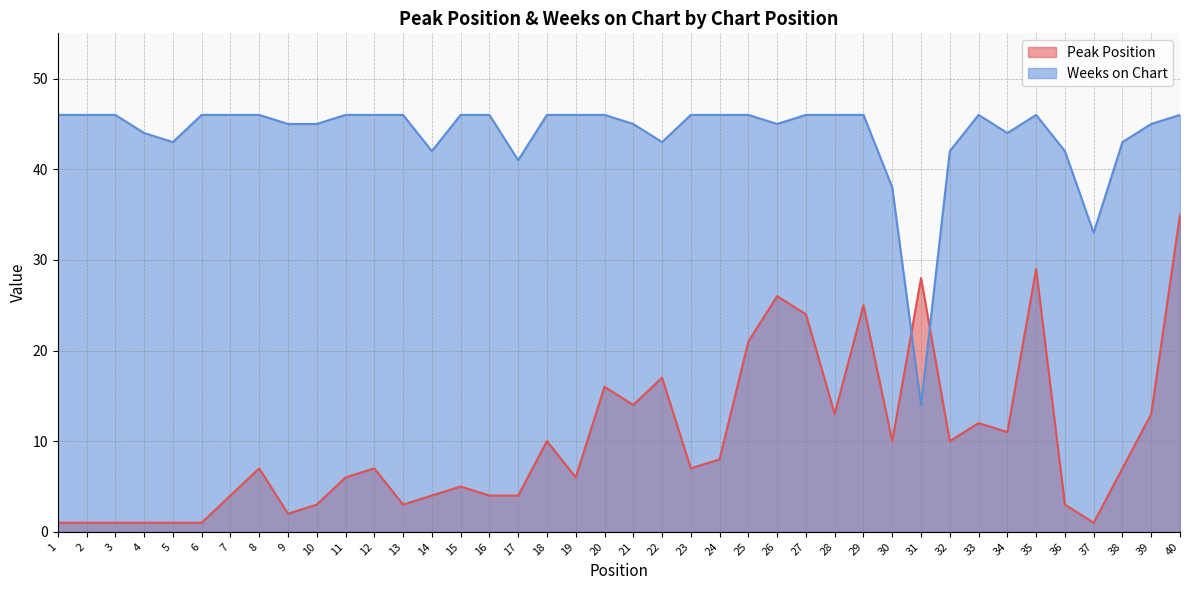

At which category does Peak Position reach its first local peak?

8